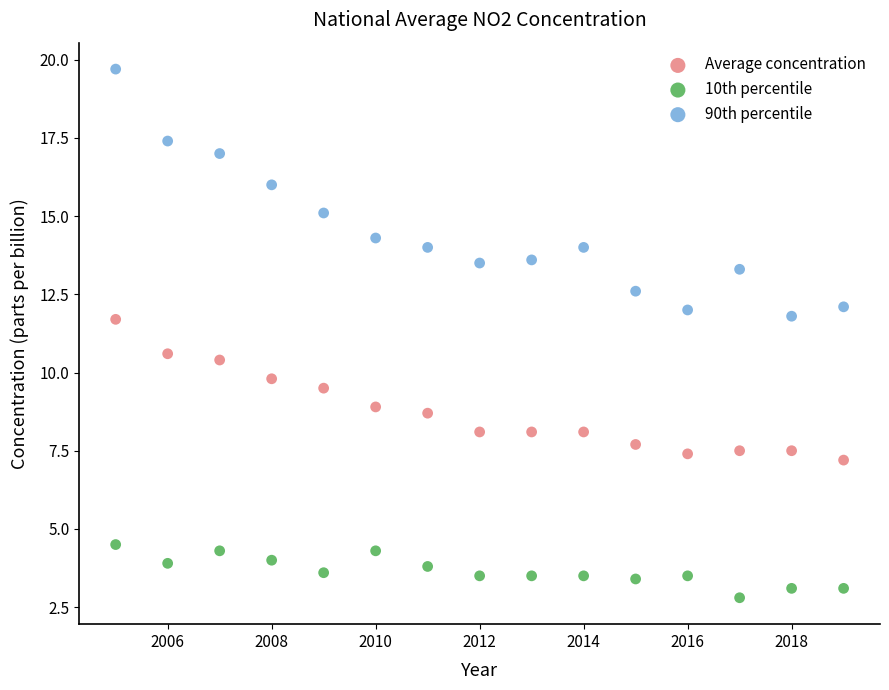

What are all the series names shown in the legend?

Average concentration, 10th percentile, 90th percentile